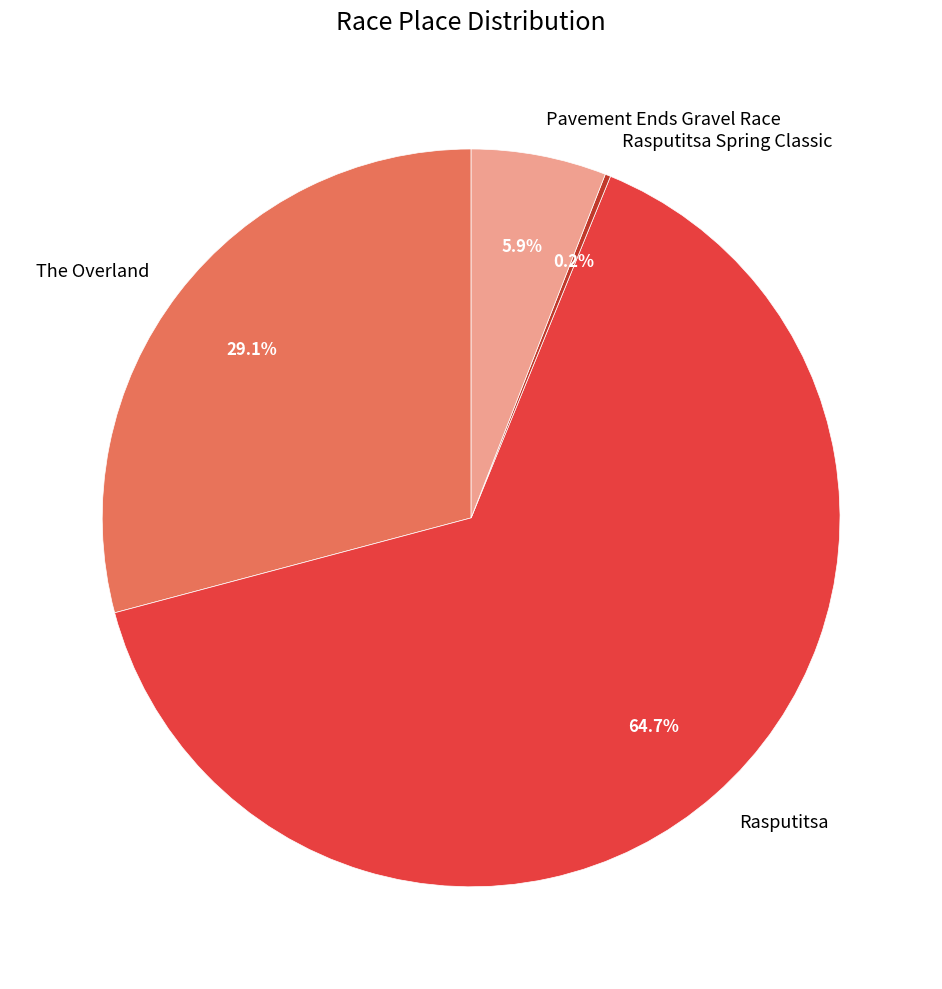

What is the majority slice?

Rasputitsa